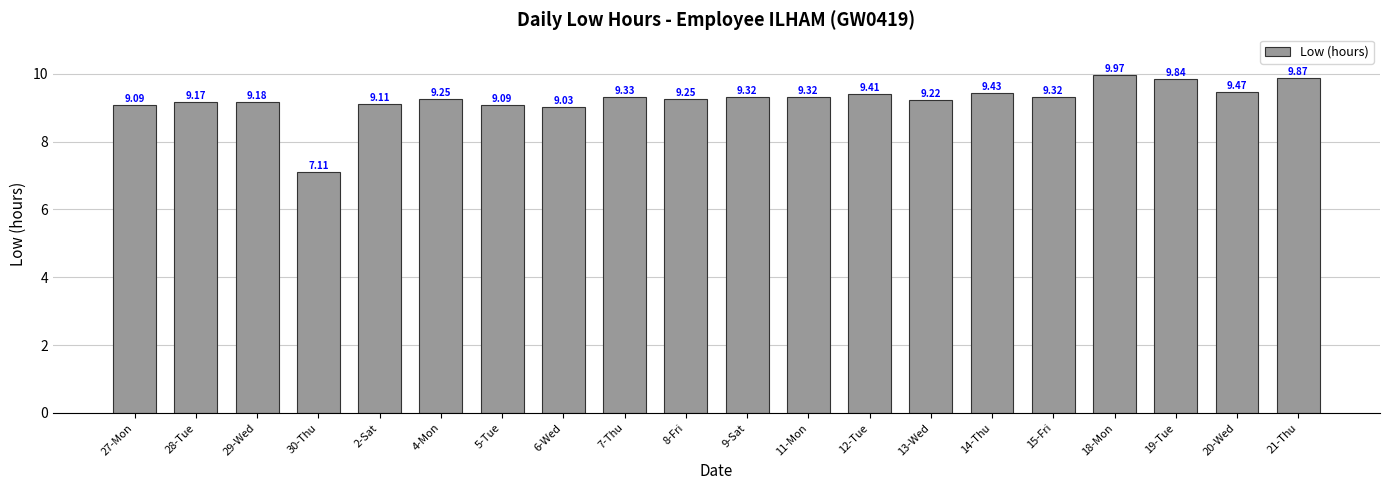

What is the ratio of the value at 2-Sat to the value at 27-Mon?

1.0